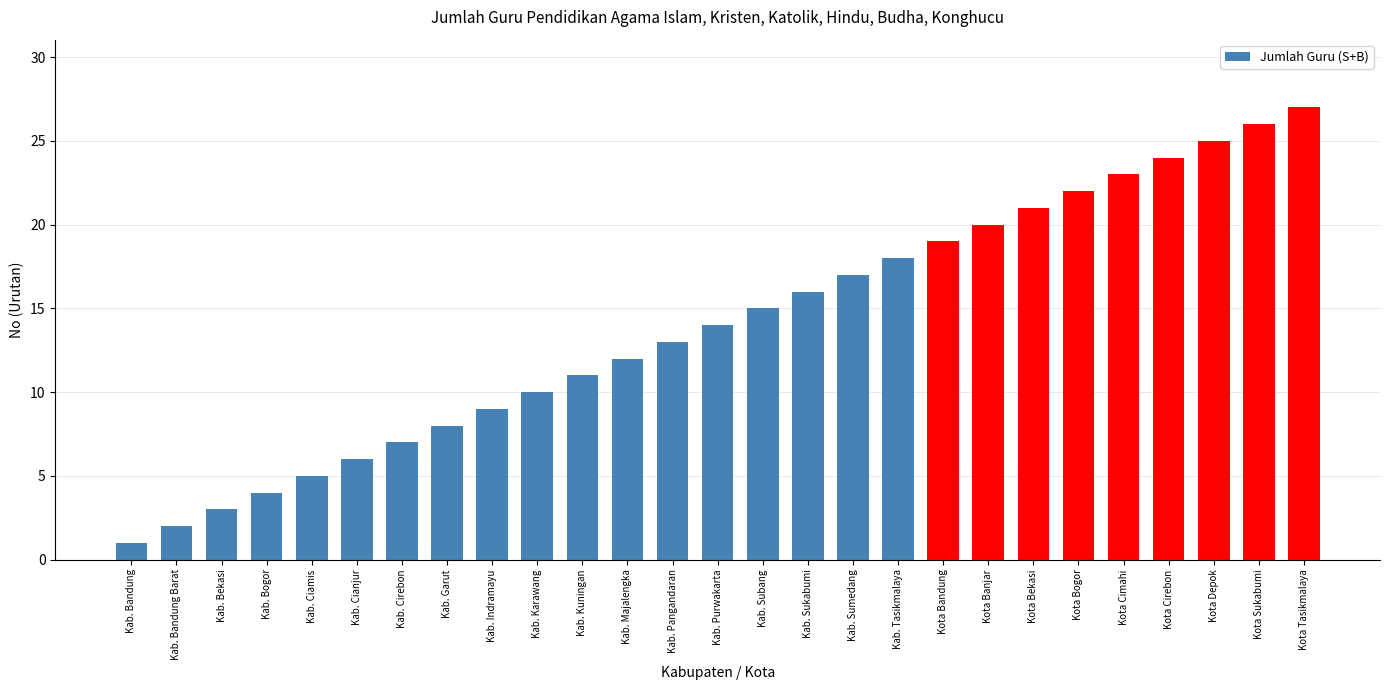

Where is the data nearest to the value 14?

Kab. Purwakarta